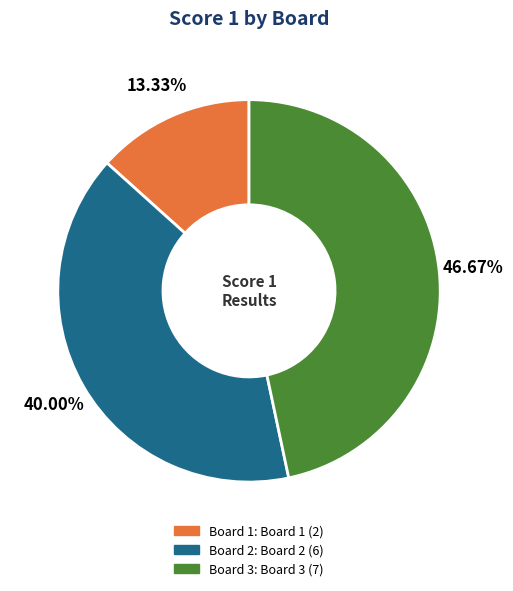

Which has a higher value, Board 2 or Board 1?

Board 2